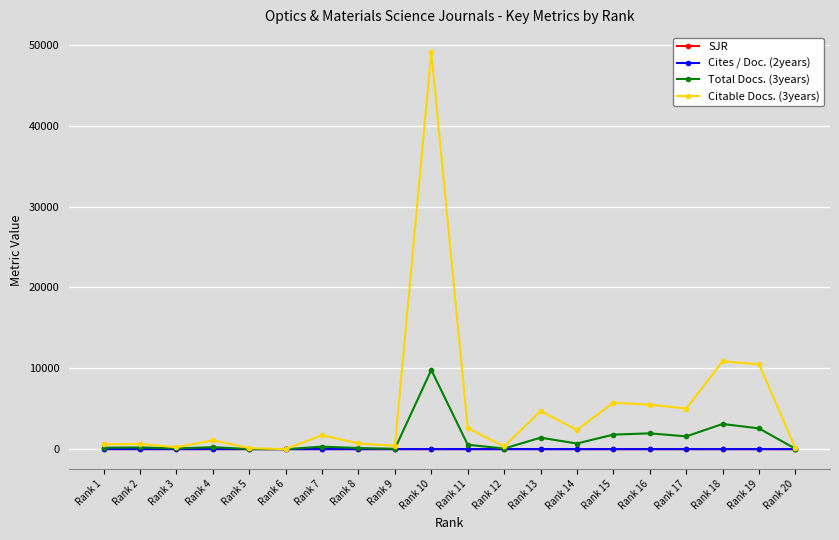

How many data points does each series have?

20